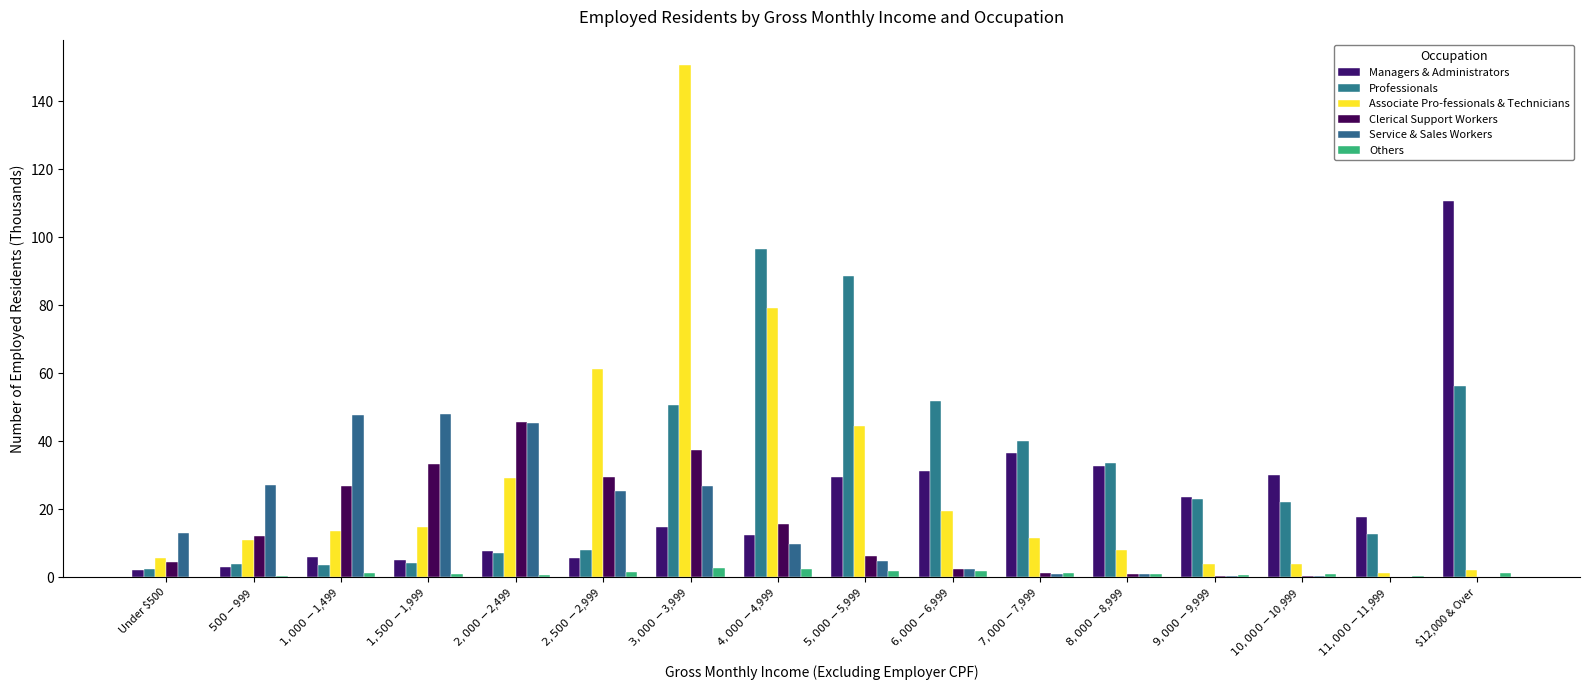

How many groups of bars are there?

16